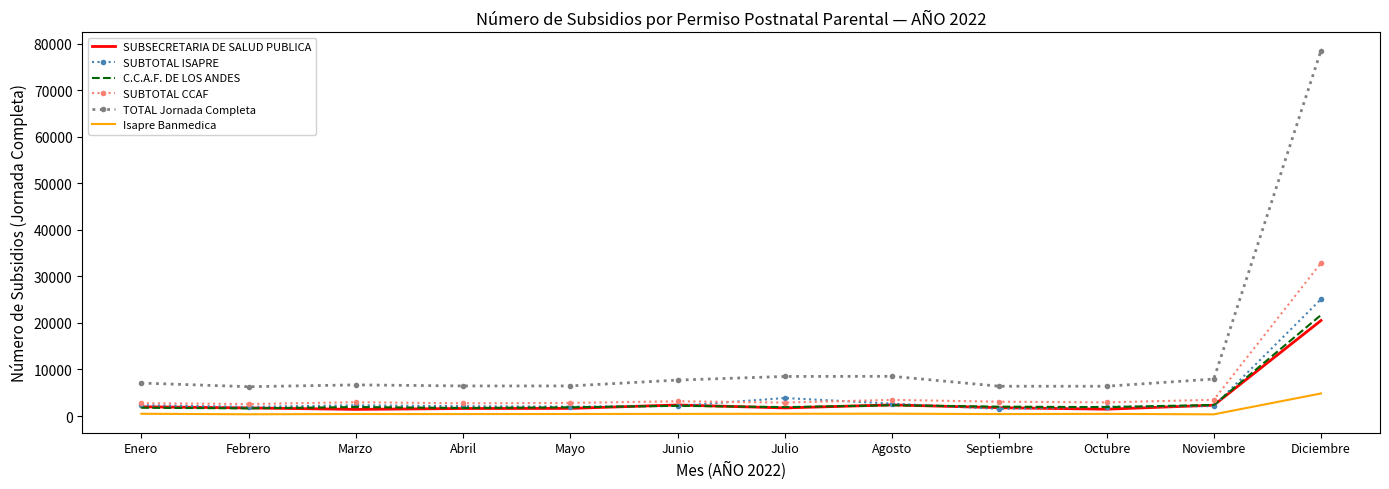

At how many categories does at least one series exceed 39441?

1